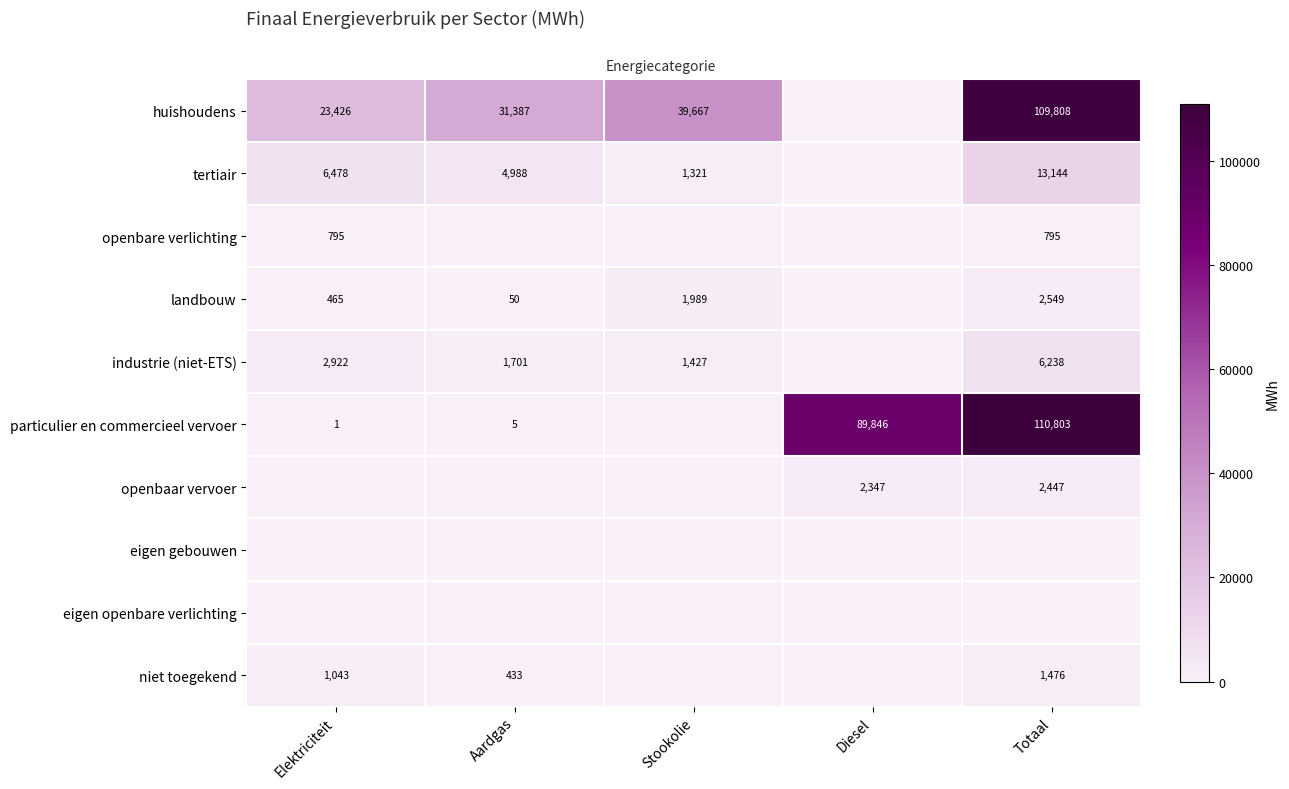

What is the difference between the maximum and minimum values in the particulier en commercieel vervoer series?

110802.8